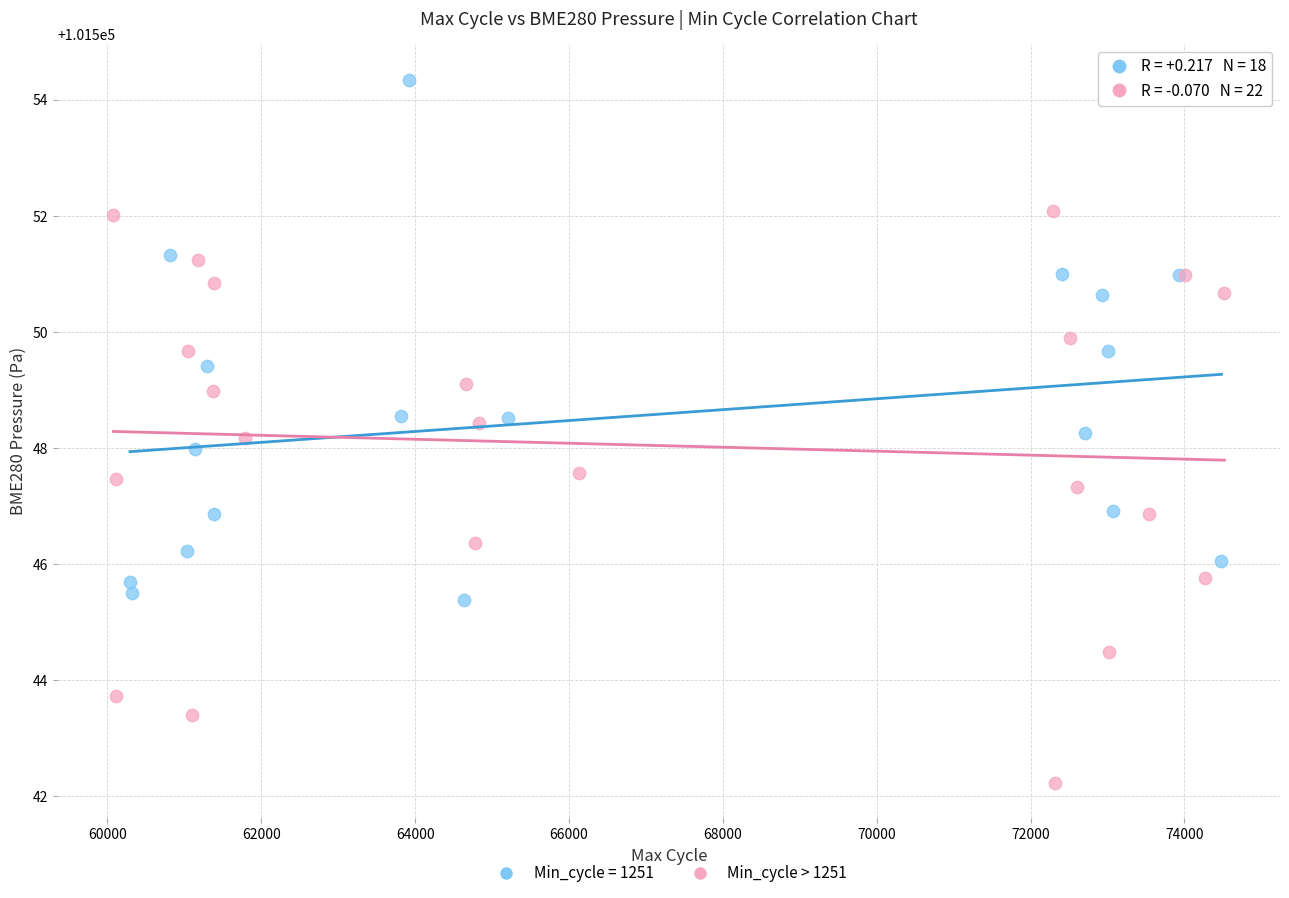

Which series contains the highest Y value?

Min_cycle = 1251